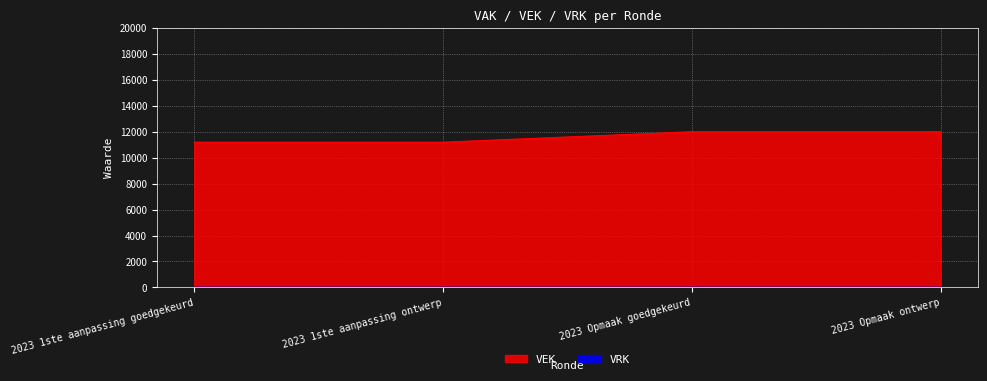

Reading left to right, transcribe all the data shown in this chart.

2023 1ste aanpassing goedgekeurd=11192	2023 1ste aanpassing ontwerp=11192	2023 Opmaak goedgekeurd=12000	2023 Opmaak ontwerp=12000